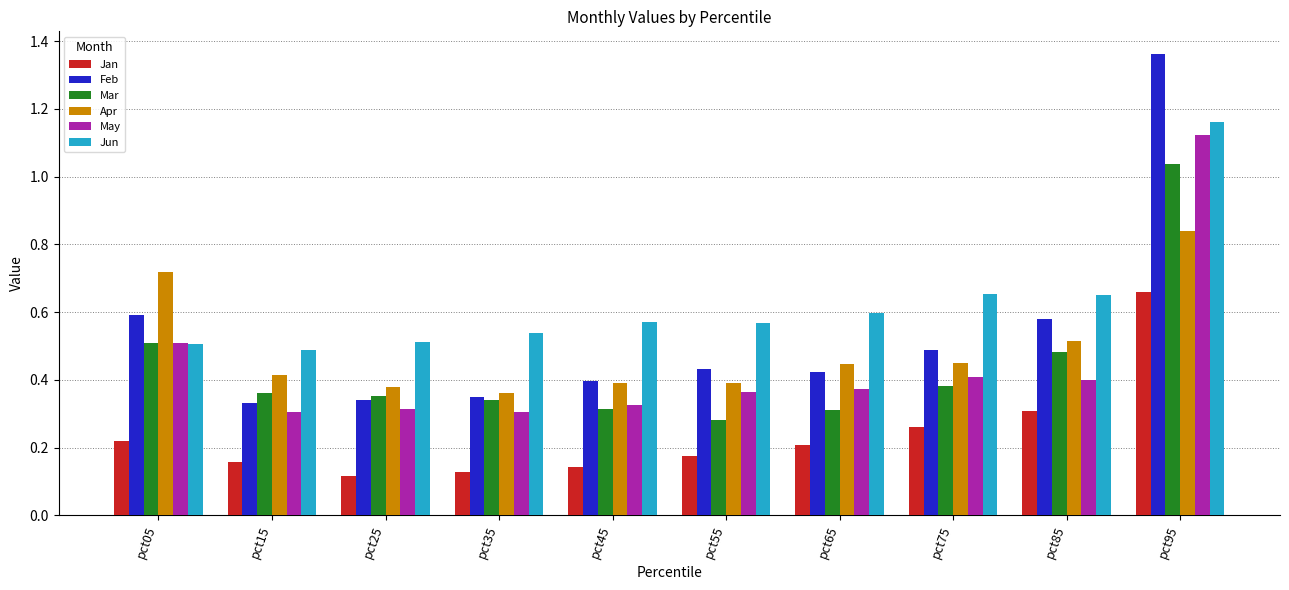

How many Jan values are between 0 and 1?

10